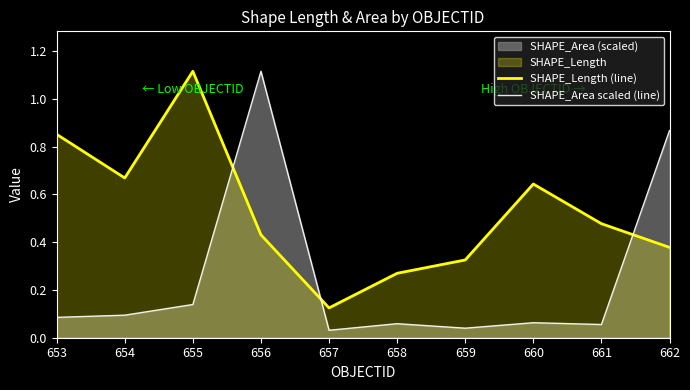

Does the chart display data point markers on the line(s)?

No